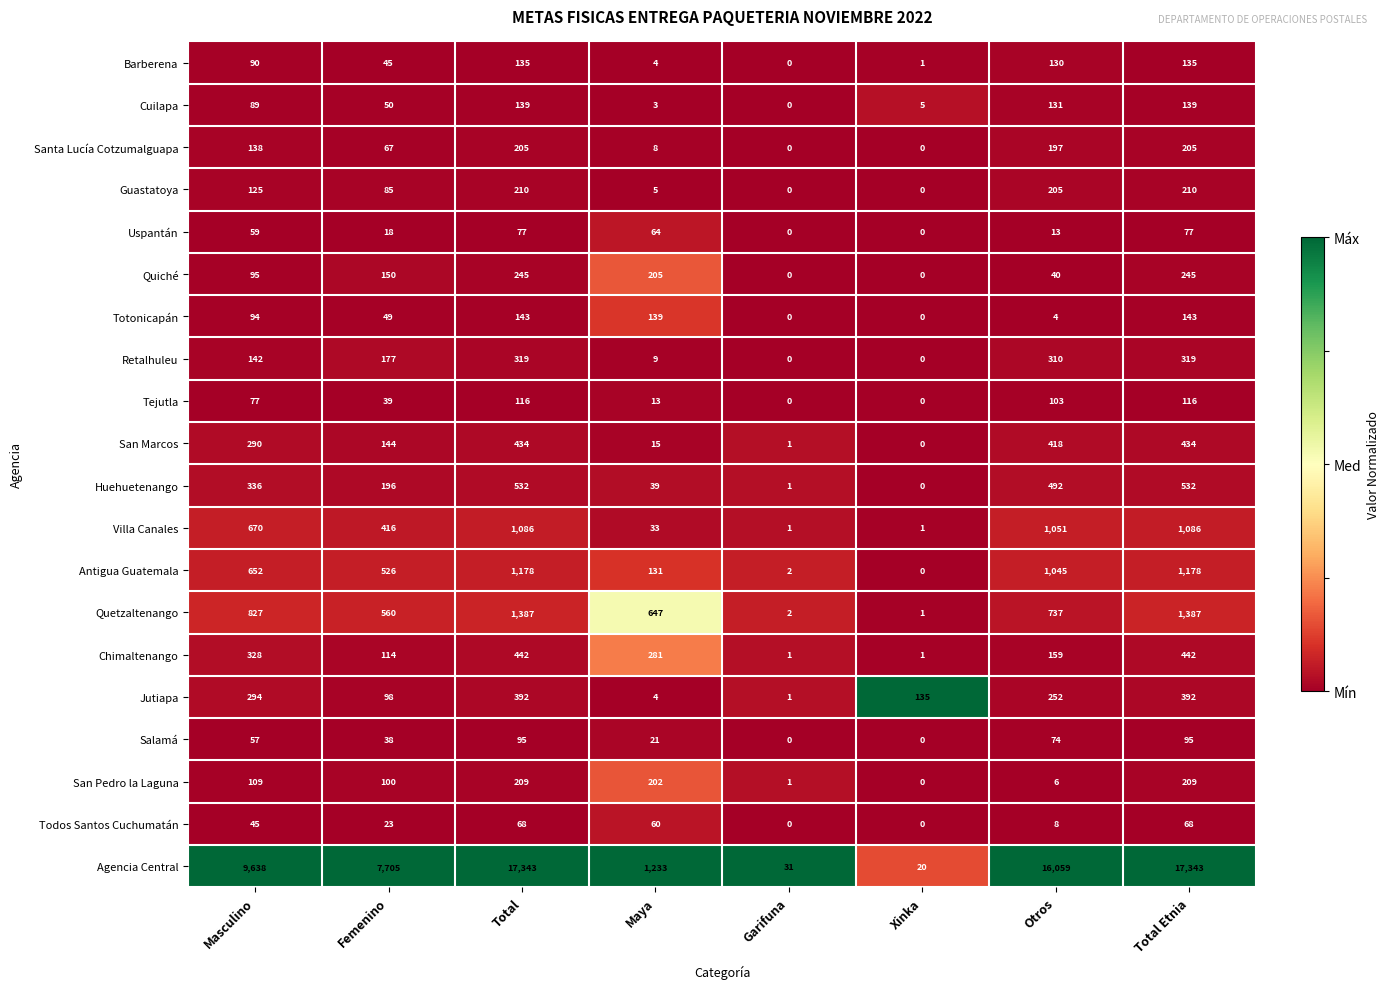

At how many categories does at least one series exceed 0?

8